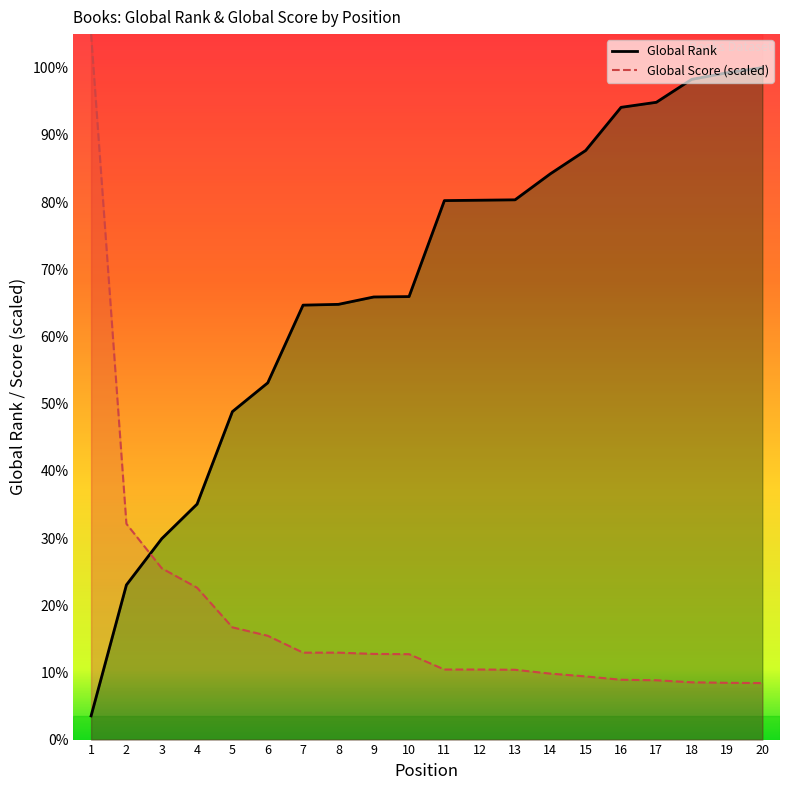

What are all the series names shown in the legend?

Global Rank, Global Score (scaled)